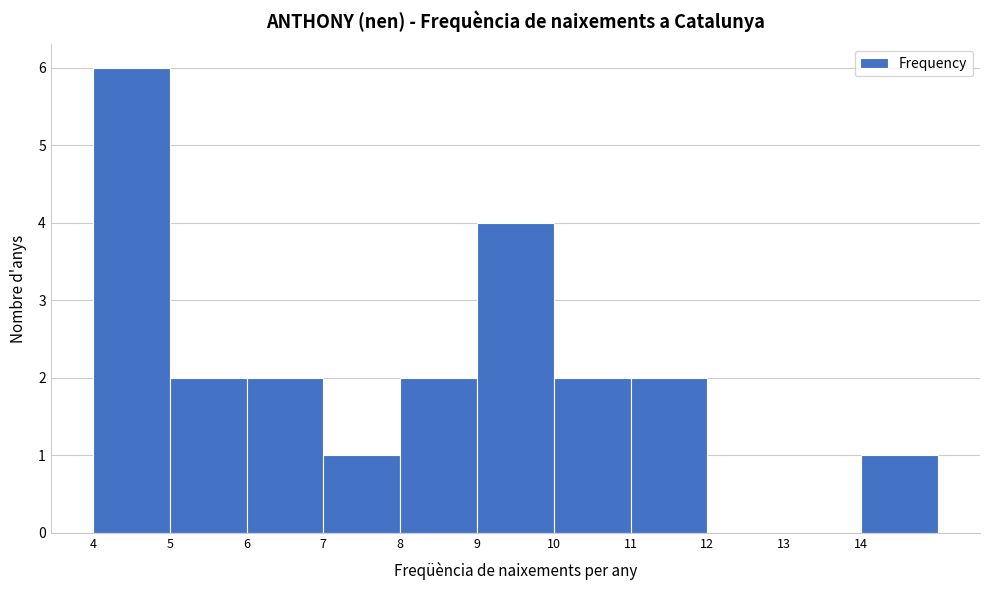

What is the height of the bar covering 14 to 15 on the x-axis? The values are not printed on the chart, so give them approximately, as read against the axis.

1